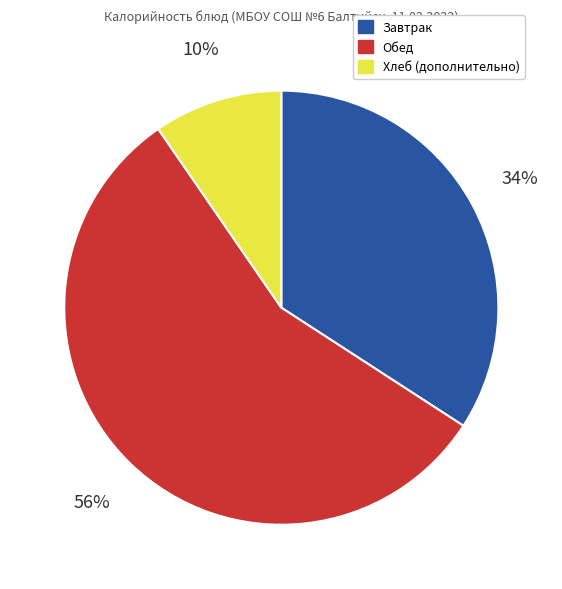

To the nearest percent, what is the average slice percentage?

33%